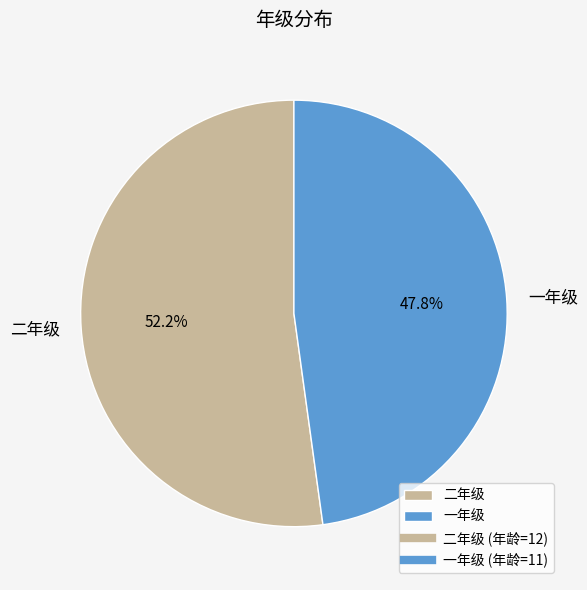

Between 二年级 and 一年级, which is larger?

二年级